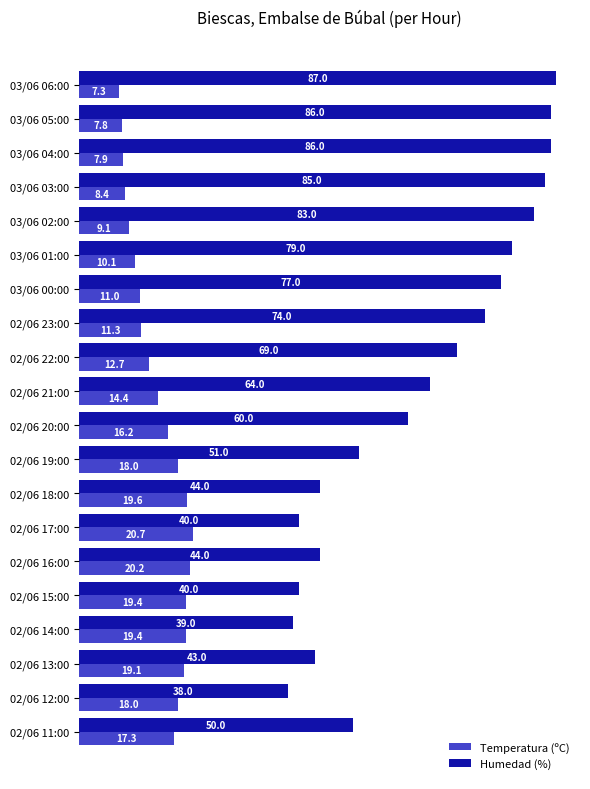

True or false: Humedad (%) has a value of 87.0 at 03/06 06:00.

True